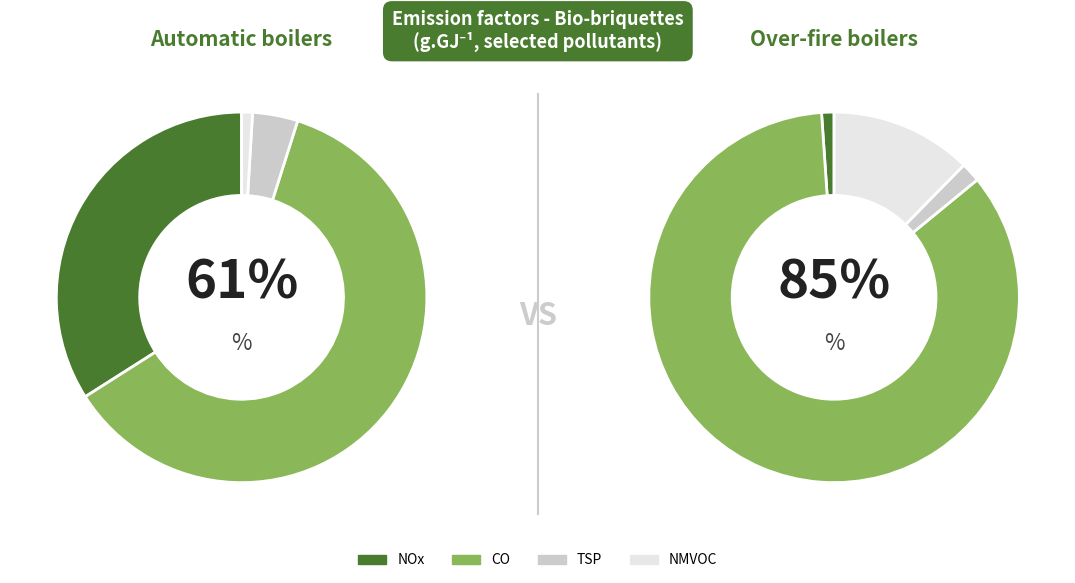

Which slice is the largest?

CO